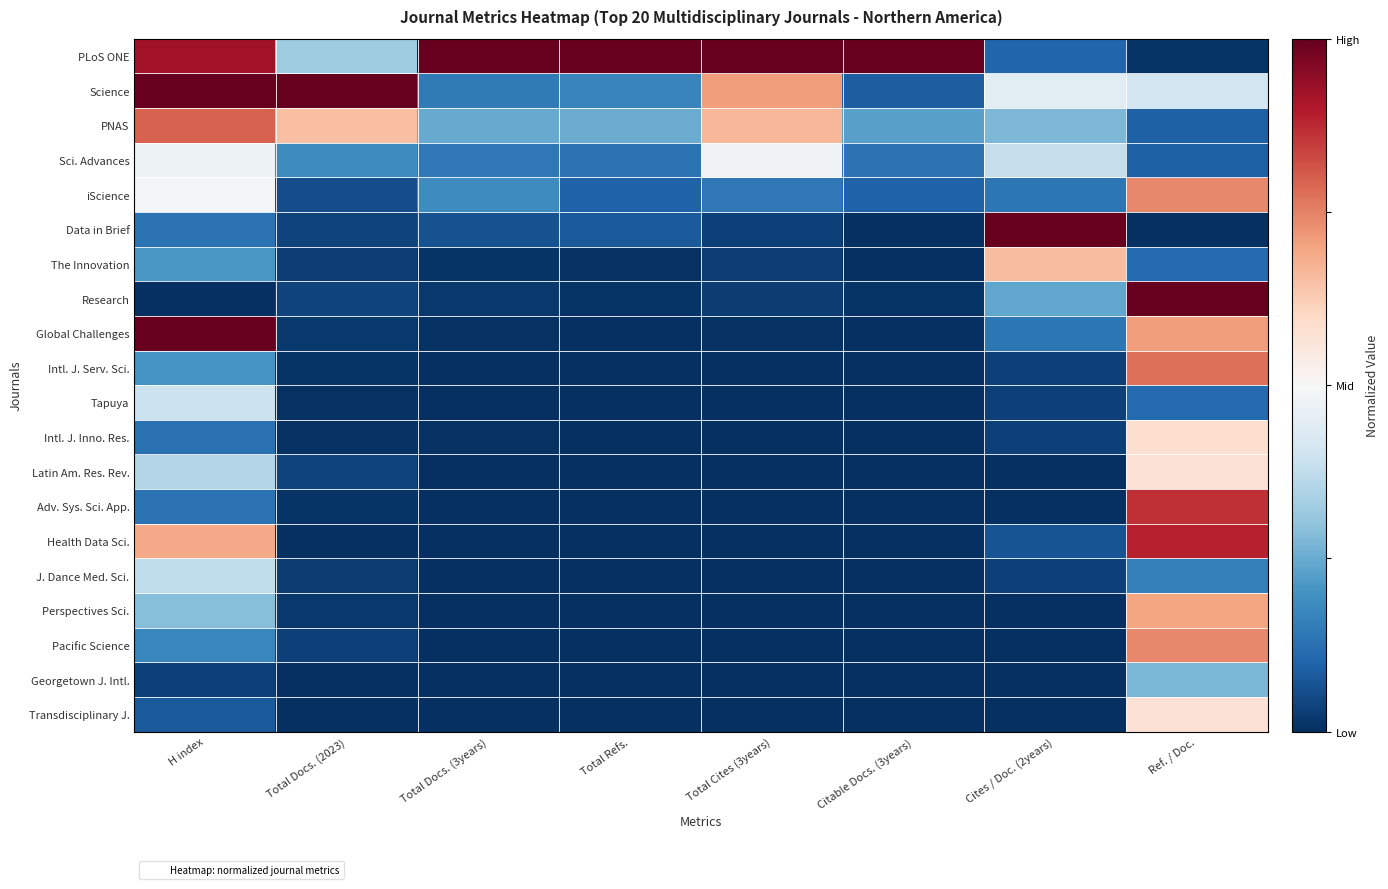

What is the difference between the highest and lowest values at Ref. / Doc.?

2.0